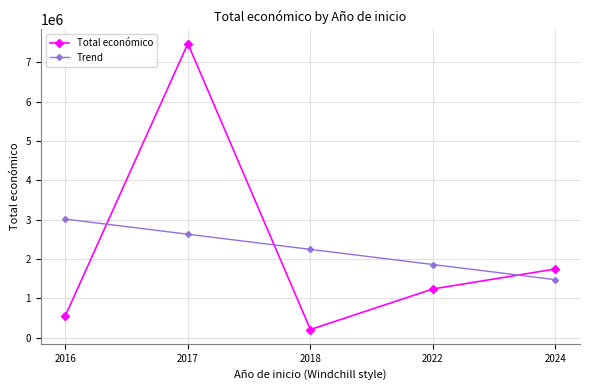

Where is Total económico nearest to the value 3840969?

2024